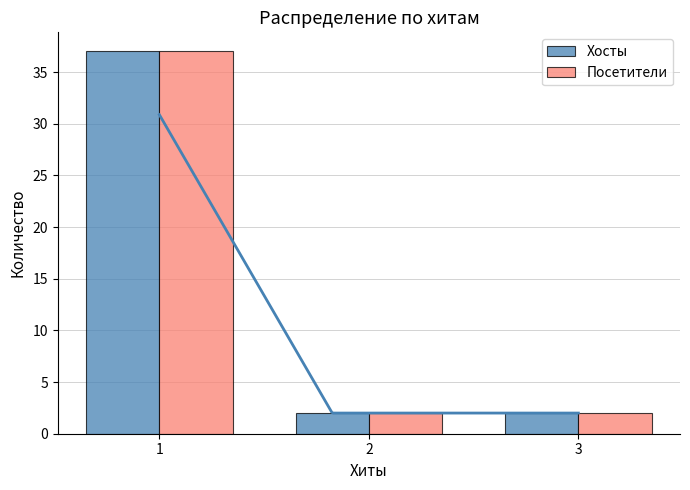

At how many categories does at least one series exceed 25?

1